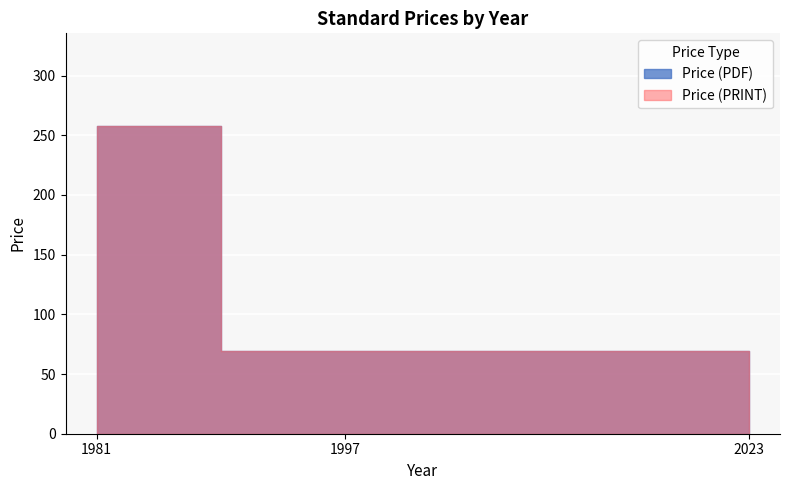

How many categories are shown in the chart?

3